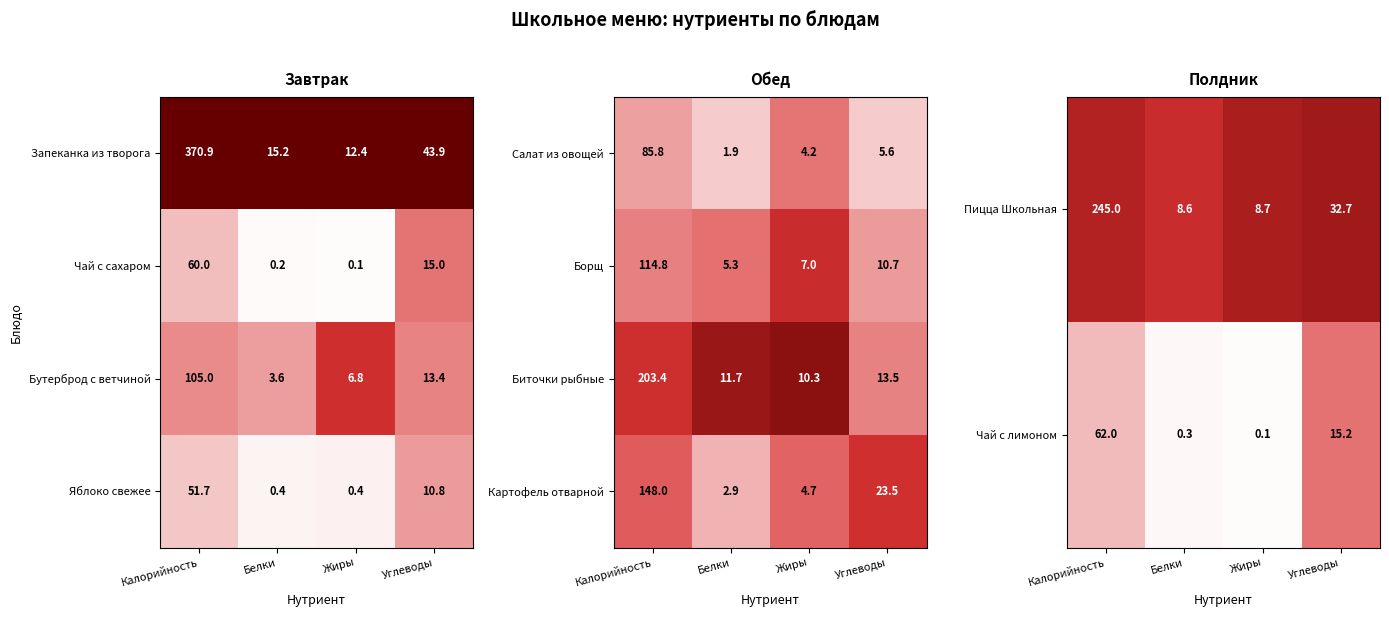

What value does the Картофель отварной series have at Жиры?

4.7